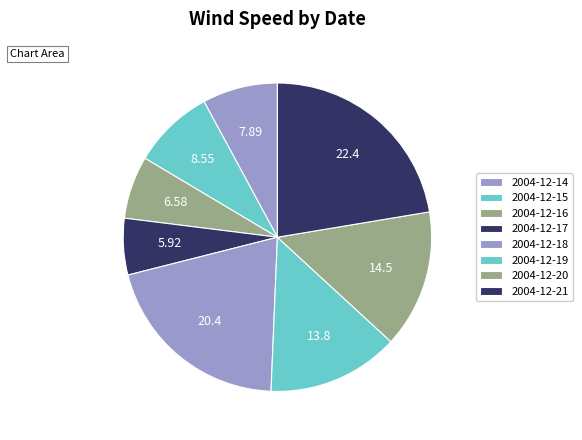

Which has a higher value, 2004-12-21 or 2004-12-19?

2004-12-21